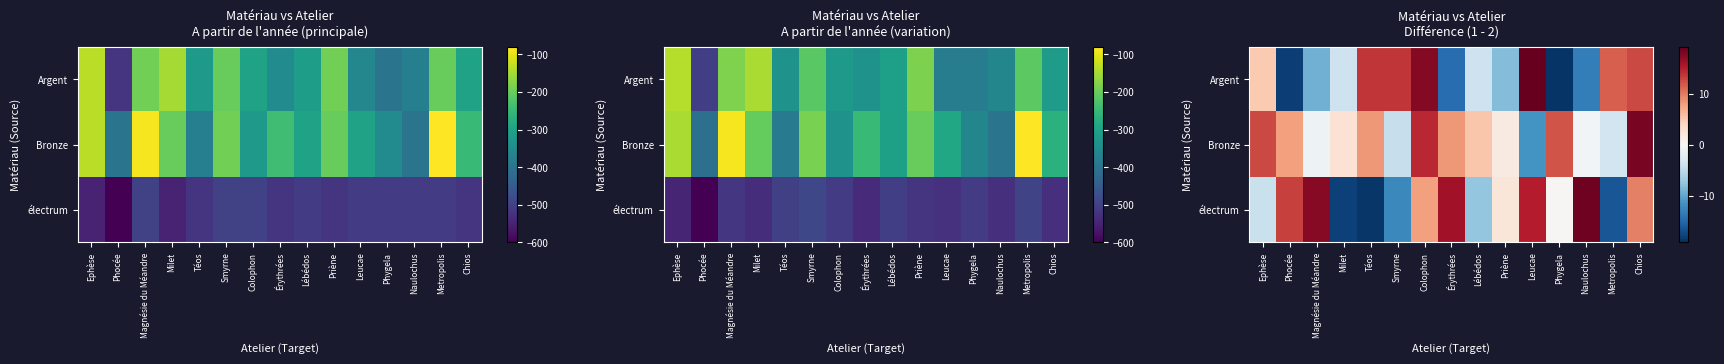

The Argent series shows -6.8 at Milet. True or false?

False